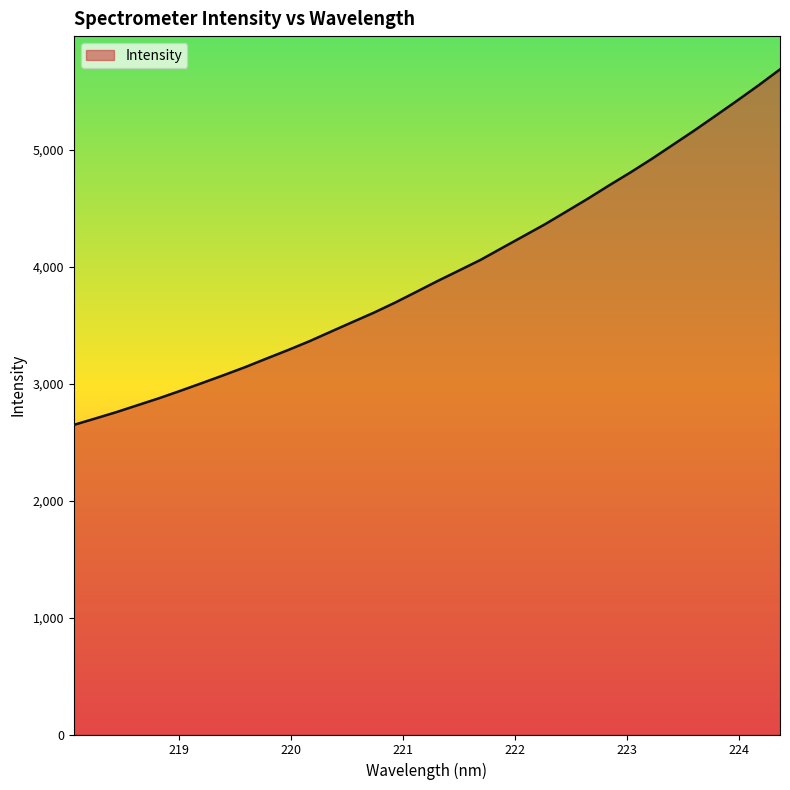

What is the difference between the maximum and minimum values?

3041.9